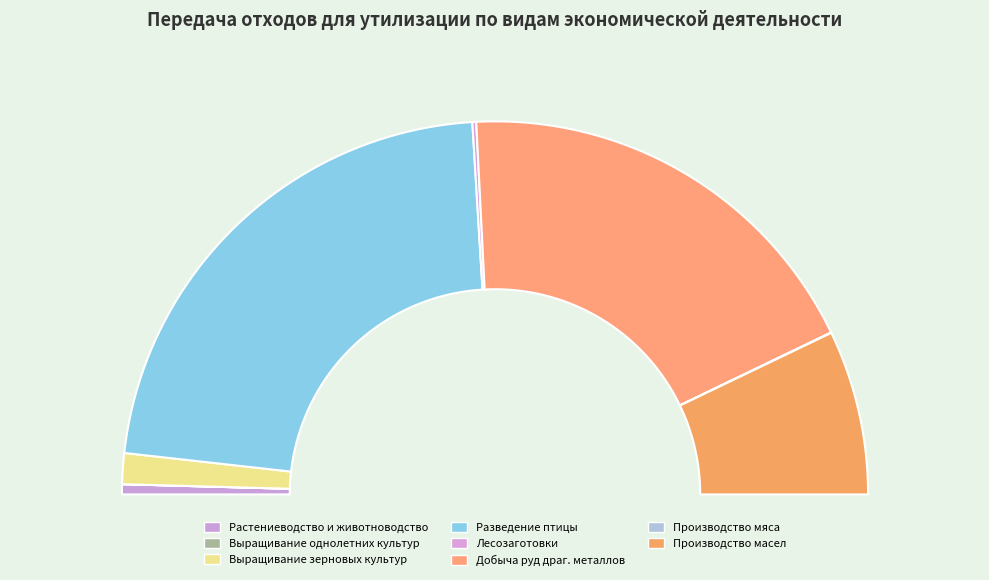

Which category has the biggest portion of the pie?

Разведение сельскохозяйственной птицы